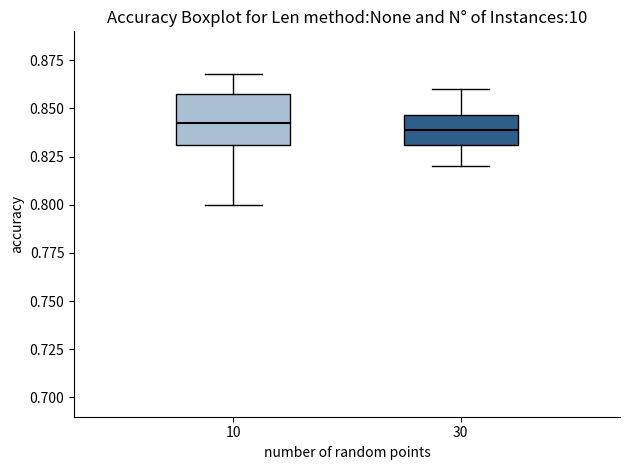

Where does the lower whisker of the box at x = 30 end on the y-axis? The values are not printed on the chart, so give them approximately, as read against the axis.

0.820